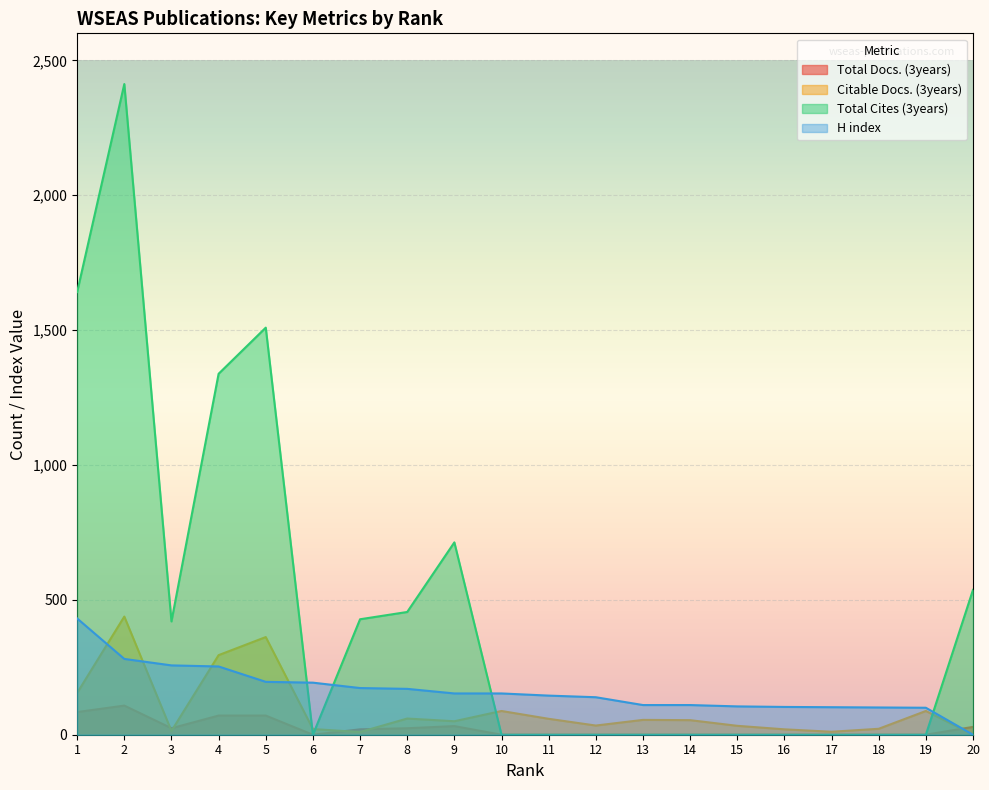

How many lines are shown in the chart?

4